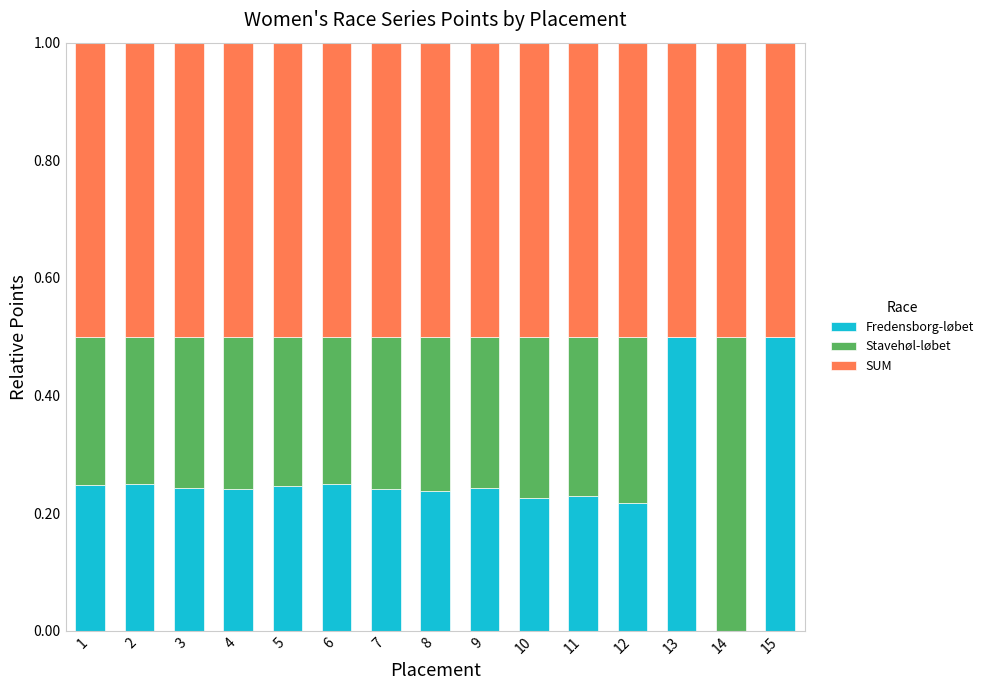

What are all the series names shown in the legend?

Fredensborg-løbet, Stavehøl-løbet, SUM